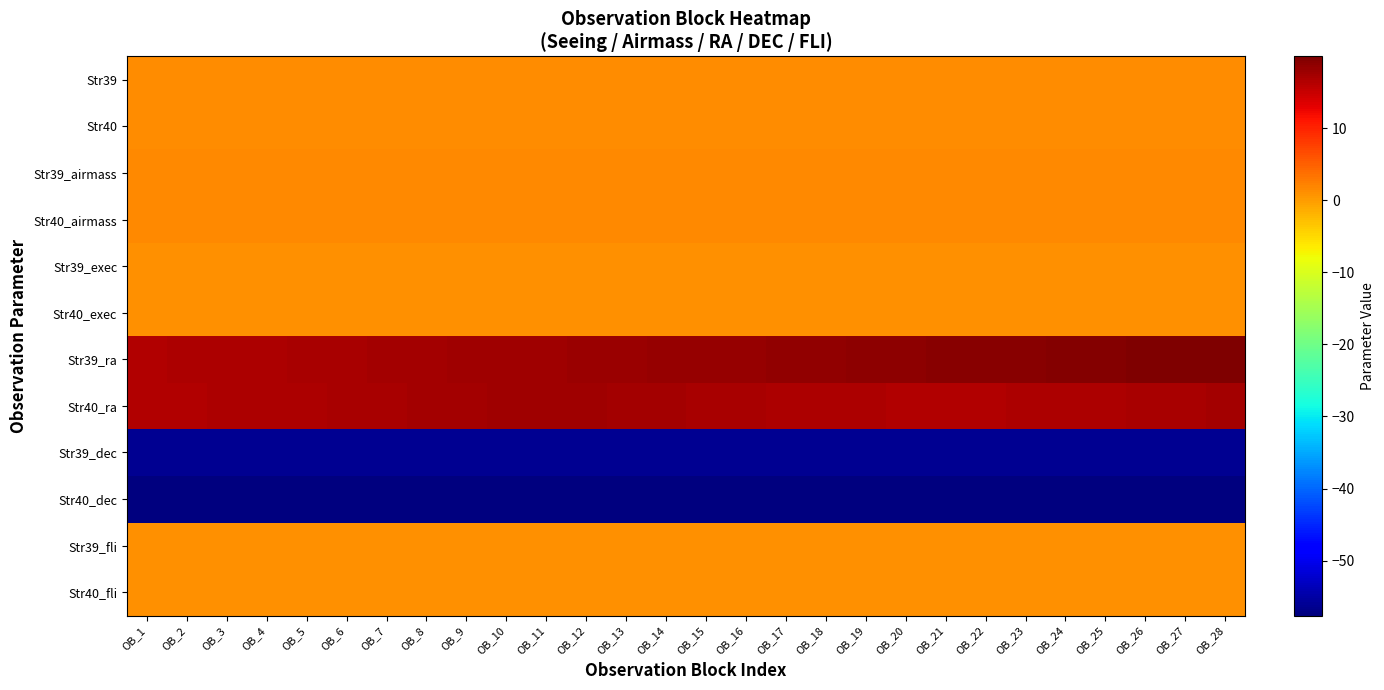

At which category does the chart reach its peak across all series?

OB_28